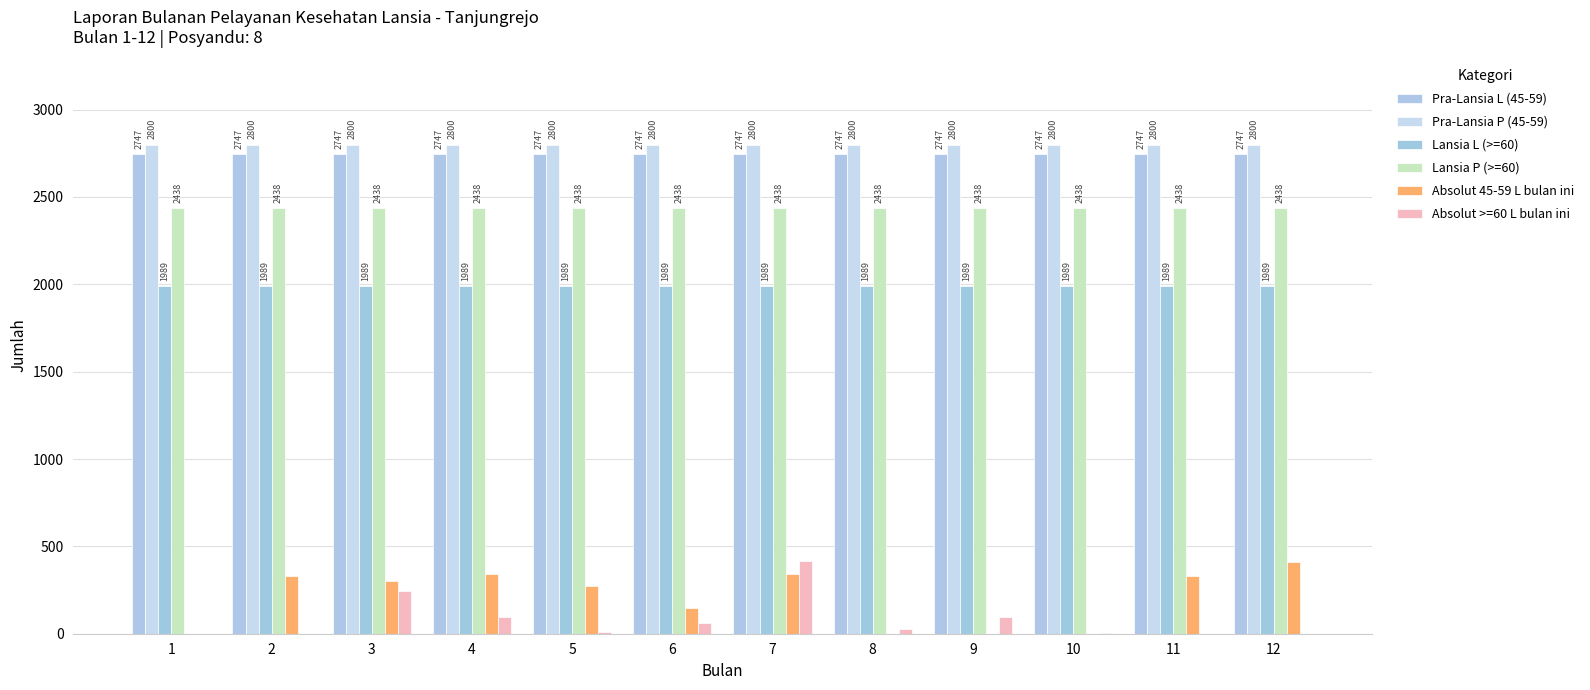

Reading left to right, list all the values displayed in this chart.

Pra-Lansia L (45-59): 1=2747	2=2747	3=2747	4=2747	5=2747	6=2747	7=2747	8=2747	9=2747	10=2747	11=2747	12=2747
Pra-Lansia P (45-59): 1=2800	2=2800	3=2800	4=2800	5=2800	6=2800	7=2800	8=2800	9=2800	10=2800	11=2800	12=2800
Lansia L (>=60): 1=1989	2=1989	3=1989	4=1989	5=1989	6=1989	7=1989	8=1989	9=1989	10=1989	11=1989	12=1989
Lansia P (>=60): 1=2438	2=2438	3=2438	4=2438	5=2438	6=2438	7=2438	8=2438	9=2438	10=2438	11=2438	12=2438
Absolut 45-59 L bulan ini: 1=0	2=330	3=304	4=344	5=273	6=150	7=340	8=0	9=0	10=0	11=330	12=413
Absolut >=60 L bulan ini: 1=0	2=0	3=246	4=96	5=10	6=60	7=416	8=26	9=93	10=2	11=0	12=1